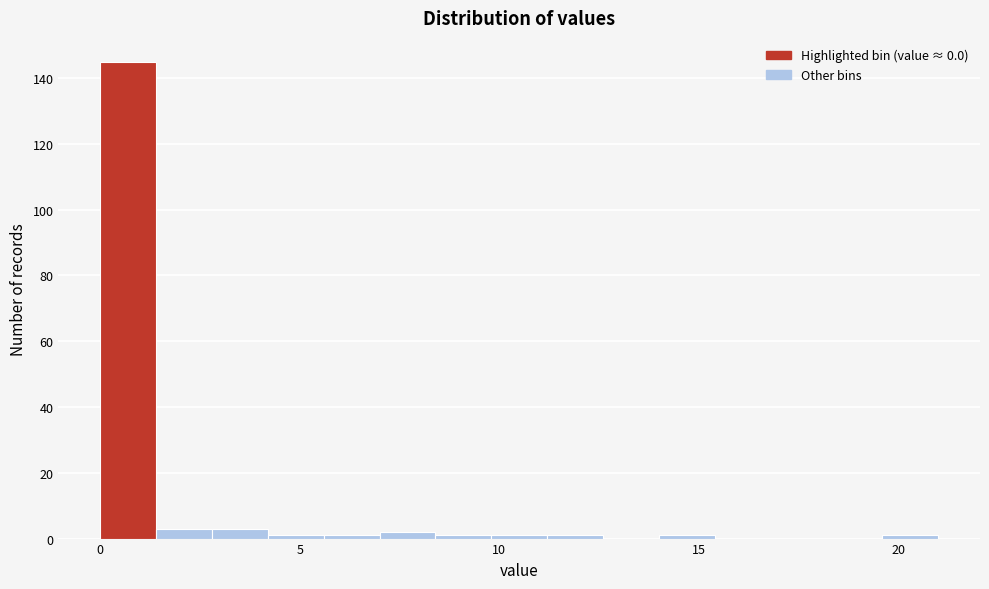

Read against the x-axis, roughly where is the centre of the tallest bar?

0.5